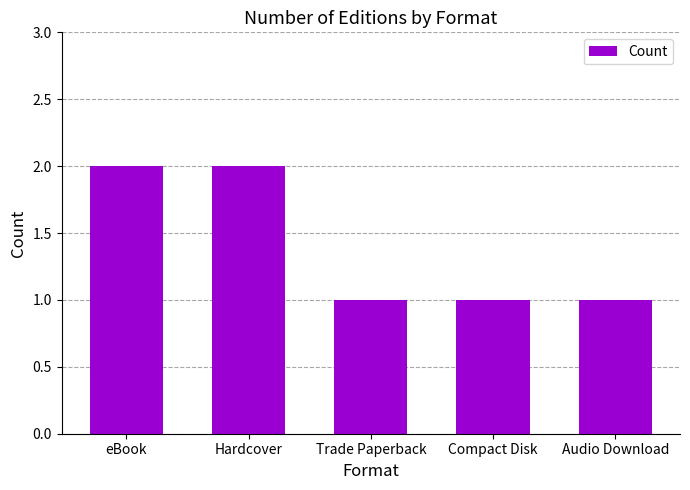

What is the label of the 4th bar from the right?

Hardcover